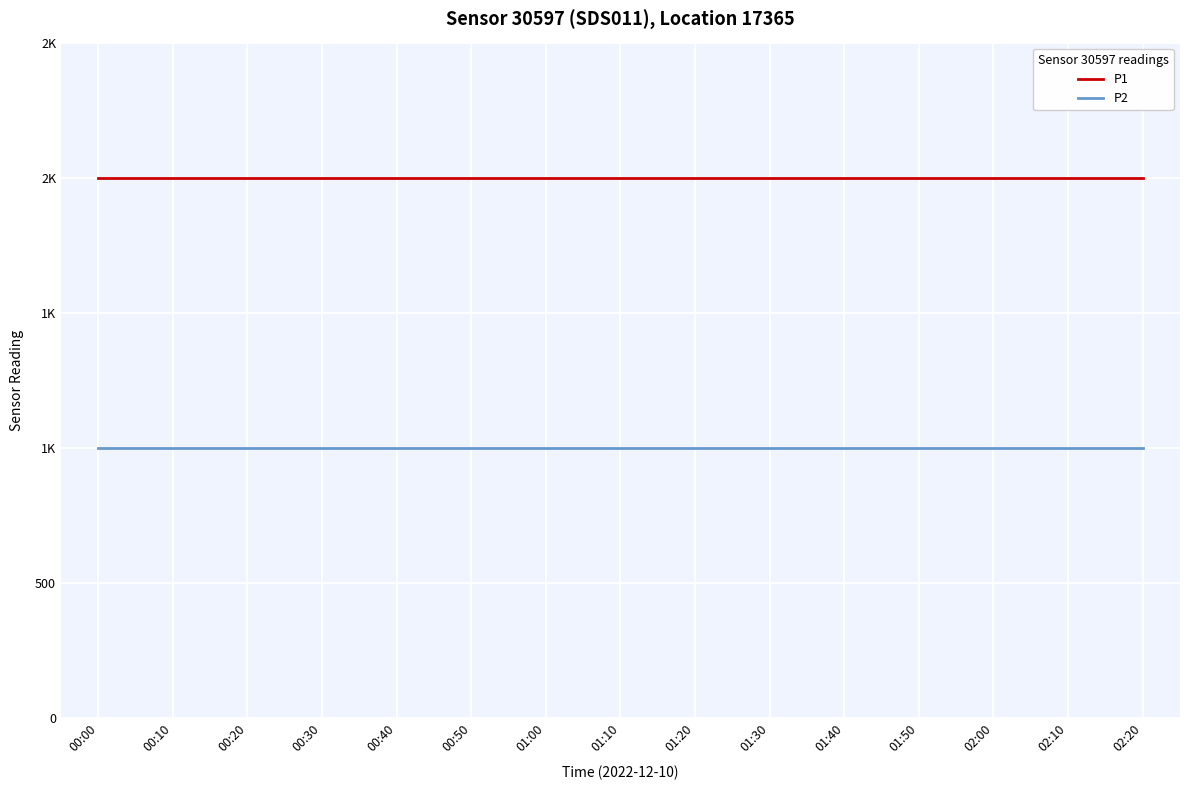

What is the difference between the highest and lowest values at 01:40?

1000.0